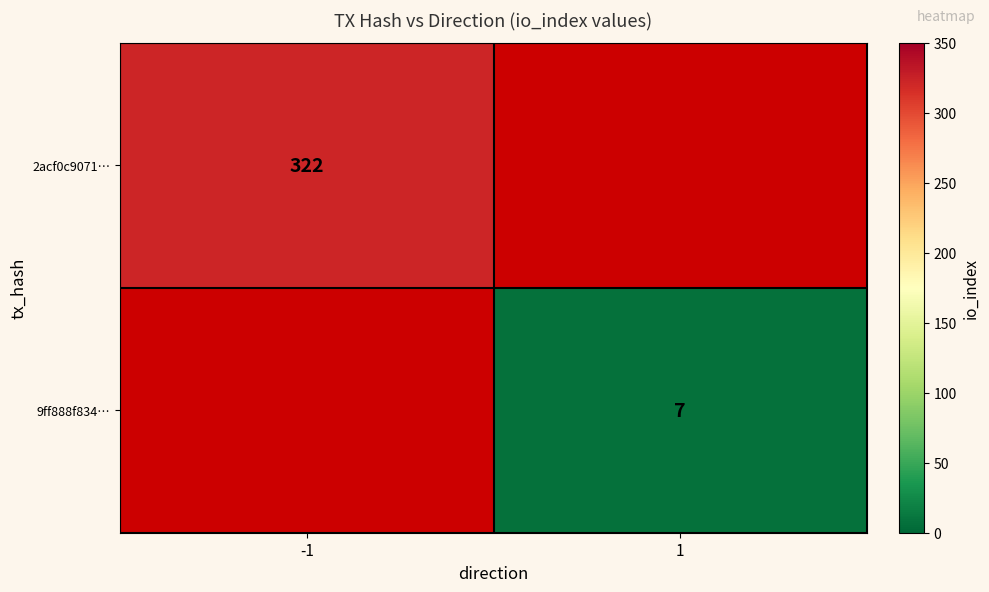

List the series in order of their peak value, highest first.

2acf0c9071…, 9ff888f834…